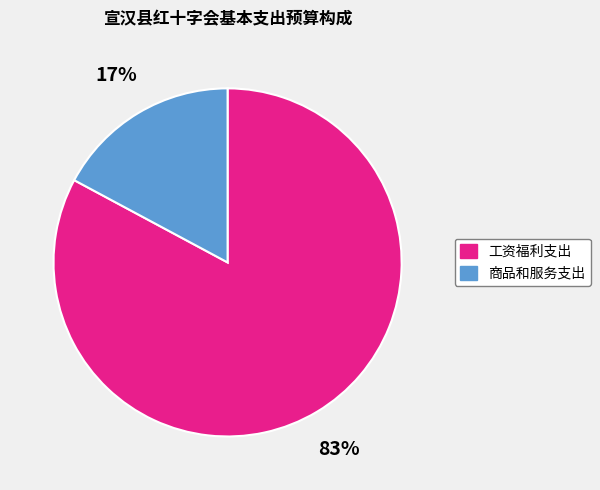

True or false: 商品和服务支出 accounts for 17% of the total.

True